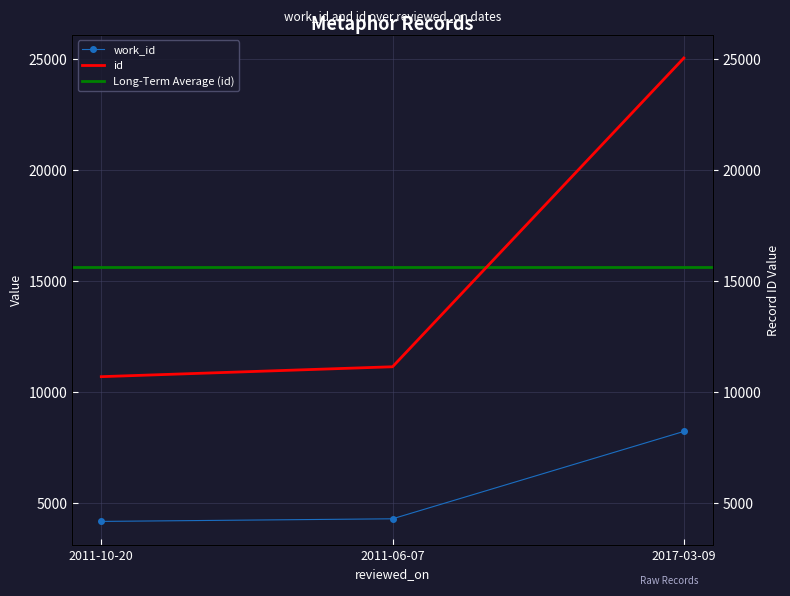

At which category does the chart reach its peak across all series?

2017-03-09